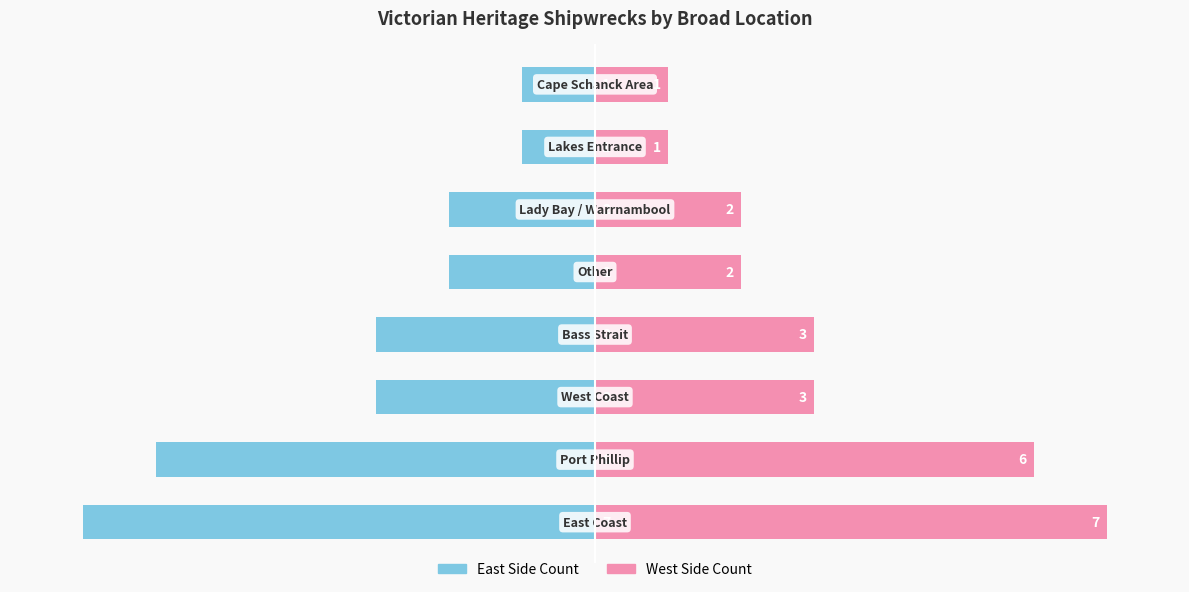

What value does the Count (Right) series have at 2?

3